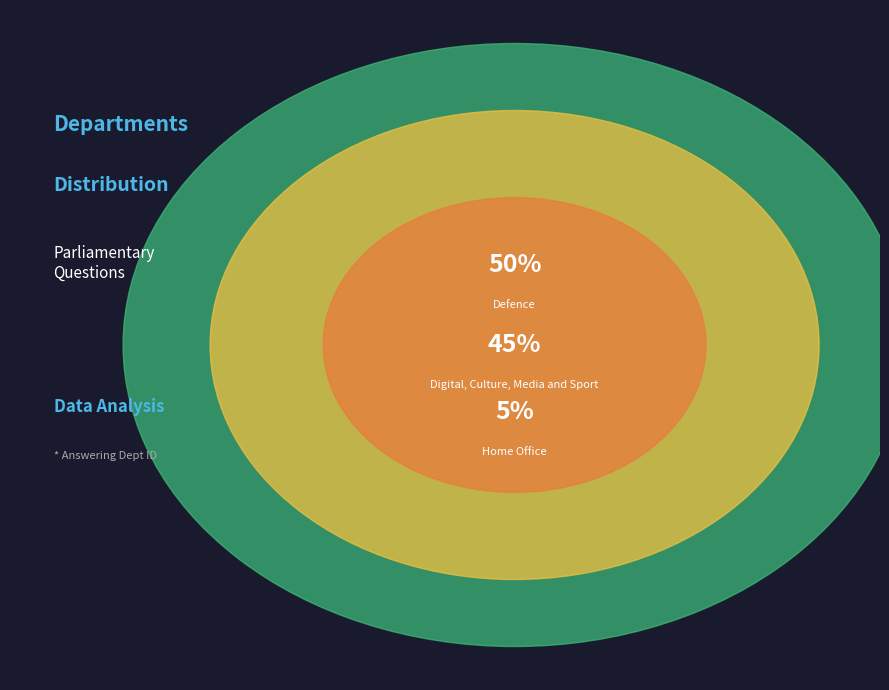

Count the number of slices in the pie.

3